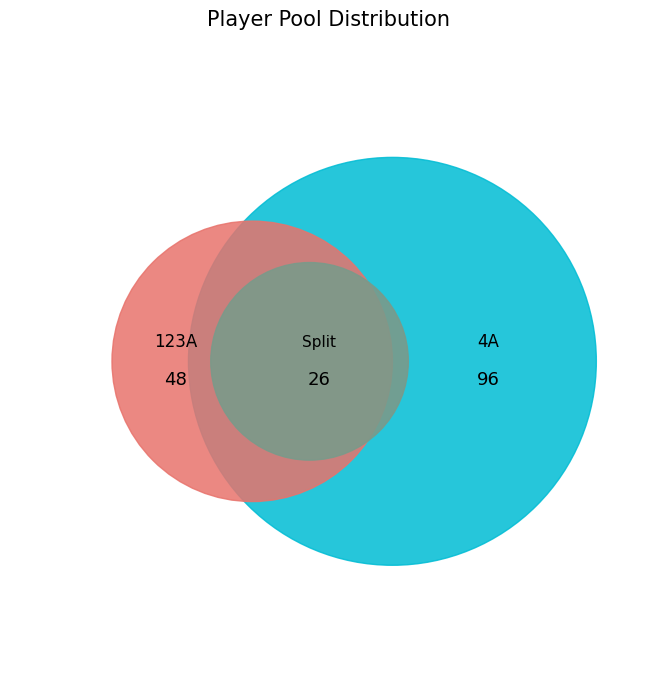

What percentage do Player Pool and Split Additions together represent?

100.0%